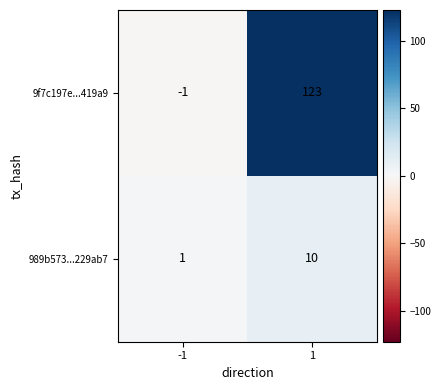

What is the highest value of the 9f7c197e...419a9 series?

123